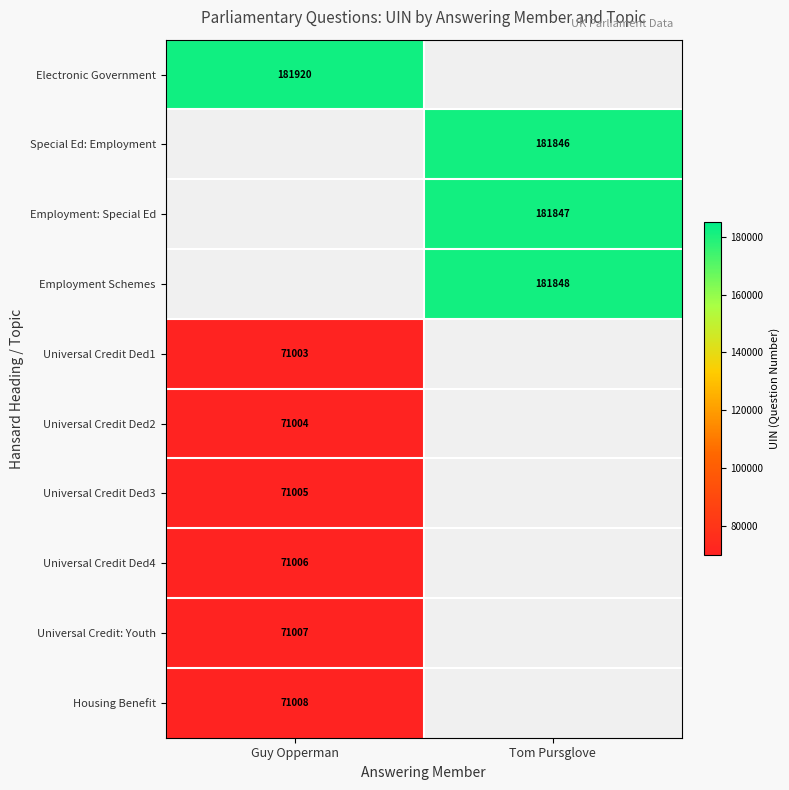

Count the number of categories in the chart.

2